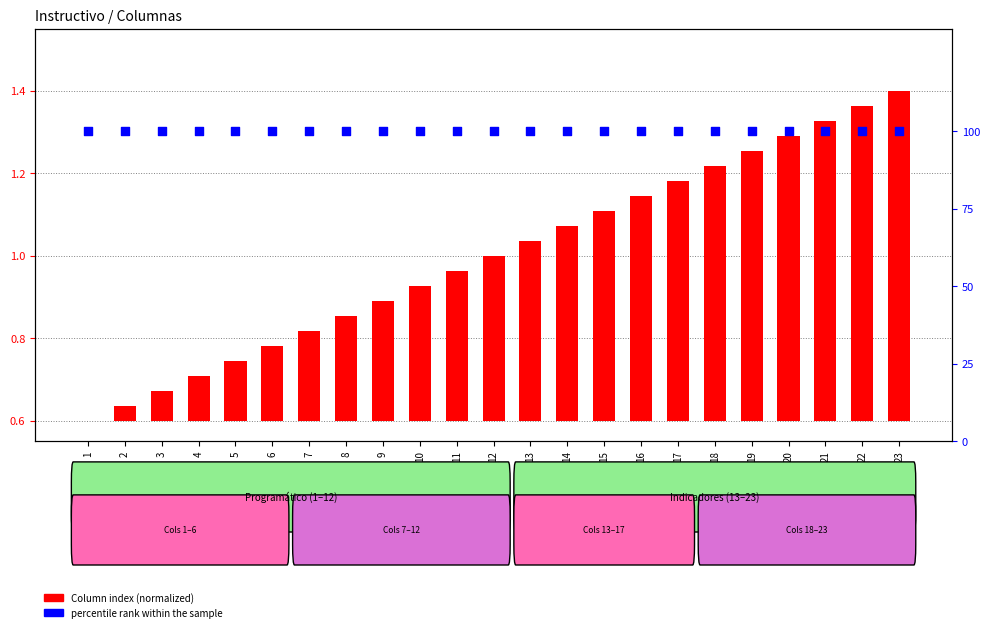

At which category is the sum across all series the highest?

23